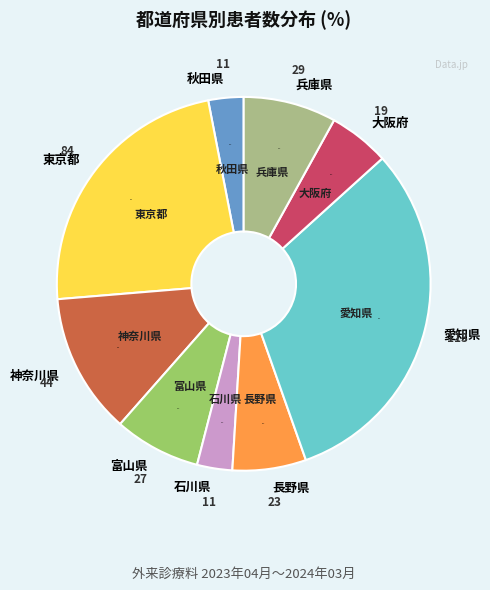

True or false: 長野県 accounts for 16% of the total.

False